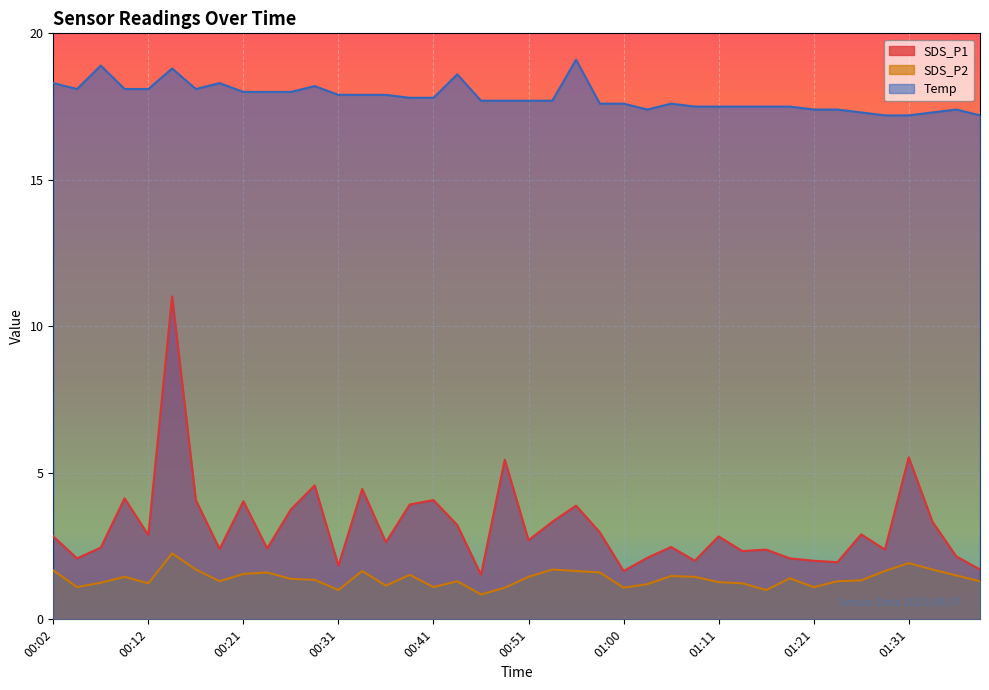

Reading right to left, transcribe all the data shown in this chart.

SDS_P1: 01:38=1.7	01:35=2.1	01:33=3.3	01:31=5.5	01:28=2.4	01:26=2.9	01:23=1.9	01:21=2.0	01:18=2.1	01:16=2.4	01:13=2.3	01:11=2.8	01:08=2.0	01:06=2.5	01:03=2.1	01:00=1.6	00:58=3.0	00:55=3.9	00:53=3.3	00:51=2.7	00:48=5.5	00:46=1.5	00:43=3.2	00:41=4.1	00:38=3.9	00:36=2.6	00:34=4.5	00:31=1.8	00:29=4.6	00:26=3.8	00:24=2.4	00:21=4.0	00:19=2.4	00:16=4.1	00:14=11.0	00:12=2.9	00:09=4.1	00:07=2.5	00:04=2.1	00:02=2.8
SDS_P2: 01:38=1.3	01:35=1.5	01:33=1.7	01:31=1.9	01:28=1.6	01:26=1.3	01:23=1.3	01:21=1.1	01:18=1.4	01:16=1.0	01:13=1.2	01:11=1.3	01:08=1.4	01:06=1.5	01:03=1.2	01:00=1.1	00:58=1.6	00:55=1.6	00:53=1.7	00:51=1.4	00:48=1.1	00:46=0.8	00:43=1.3	00:41=1.1	00:38=1.5	00:36=1.1	00:34=1.6	00:31=1.0	00:29=1.4	00:26=1.4	00:24=1.6	00:21=1.6	00:19=1.3	00:16=1.7	00:14=2.2	00:12=1.2	00:09=1.4	00:07=1.2	00:04=1.1	00:02=1.7
Temp: 01:38=17.2	01:35=17.4	01:33=17.3	01:31=17.2	01:28=17.2	01:26=17.3	01:23=17.4	01:21=17.4	01:18=17.5	01:16=17.5	01:13=17.5	01:11=17.5	01:08=17.5	01:06=17.6	01:03=17.4	01:00=17.6	00:58=17.6	00:55=19.1	00:53=17.7	00:51=17.7	00:48=17.7	00:46=17.7	00:43=18.6	00:41=17.8	00:38=17.8	00:36=17.9	00:34=17.9	00:31=17.9	00:29=18.2	00:26=18.0	00:24=18.0	00:21=18.0	00:19=18.3	00:16=18.1	00:14=18.8	00:12=18.1	00:09=18.1	00:07=18.9	00:04=18.1	00:02=18.3